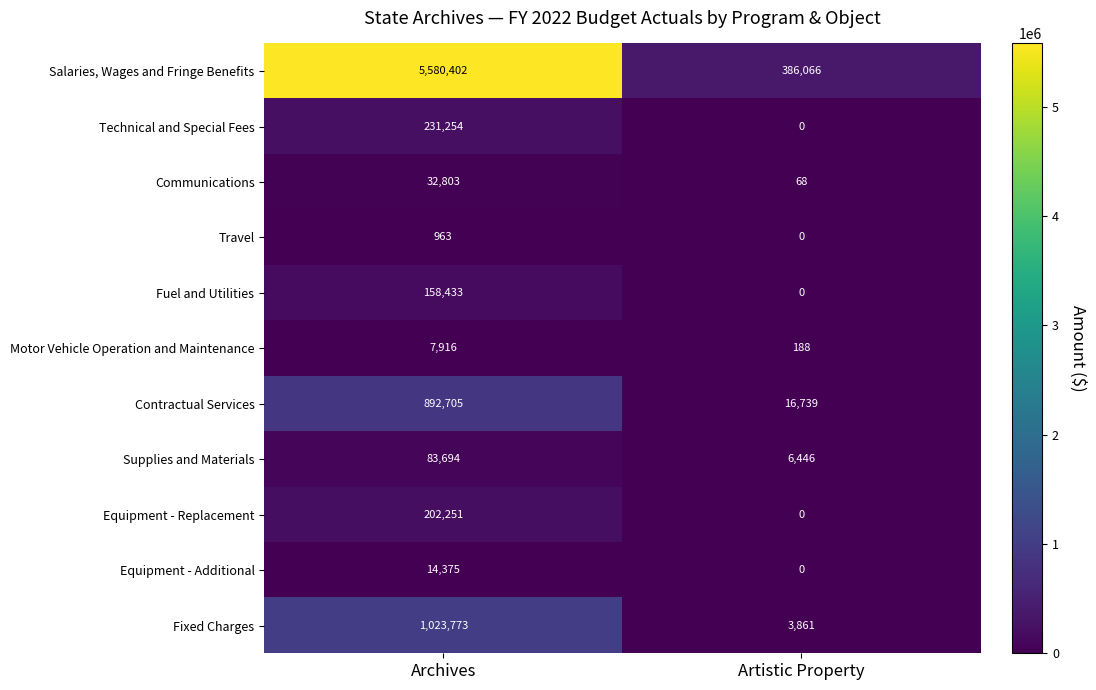

What is the sum of the Contractual Services values at Artistic Property and Archives?

909444